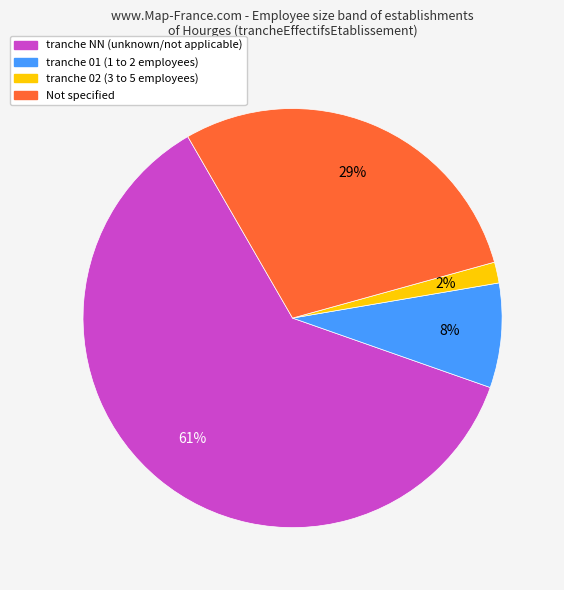

Is there a majority slice in this chart?

Yes